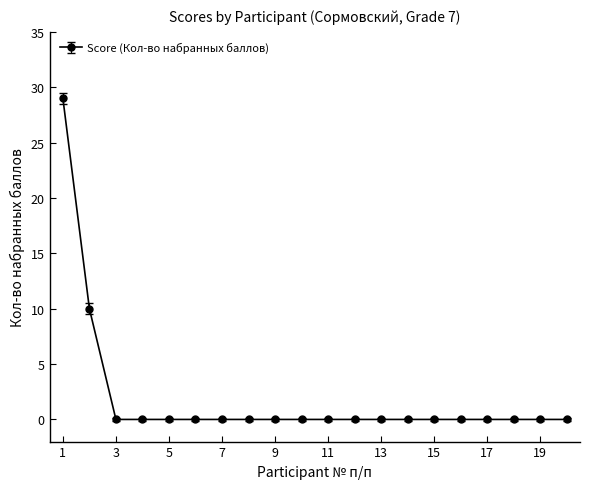

Count the number of data series in this chart.

1